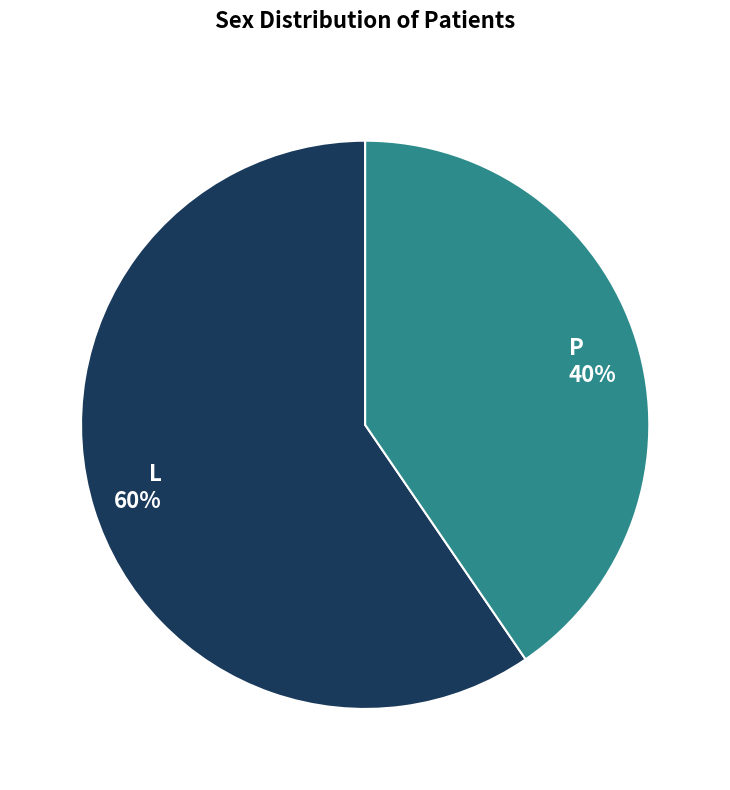

Is the sum of L 60% and P 40% greater than half?

Yes